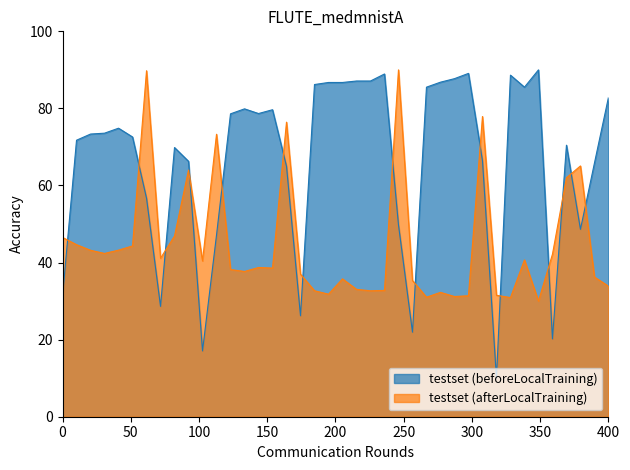

List the series in order of their overall mean, highest first.

testset (beforeLocalTraining), testset (afterLocalTraining)